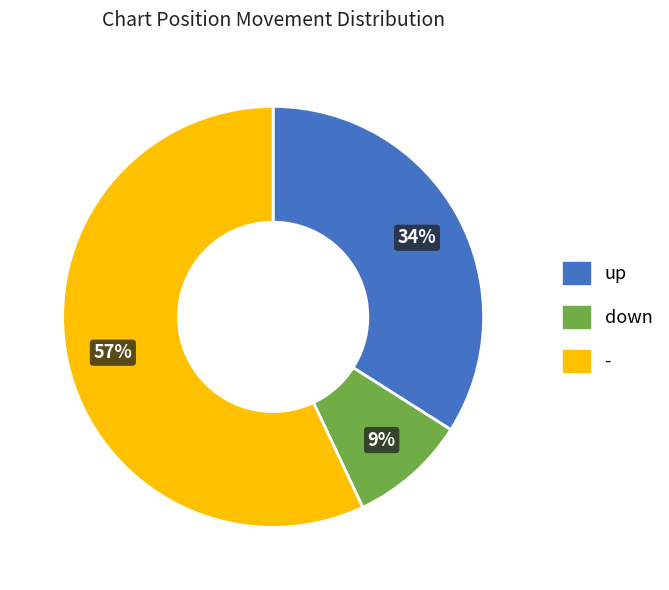

The - slice represents 57% of the pie. True or false?

True